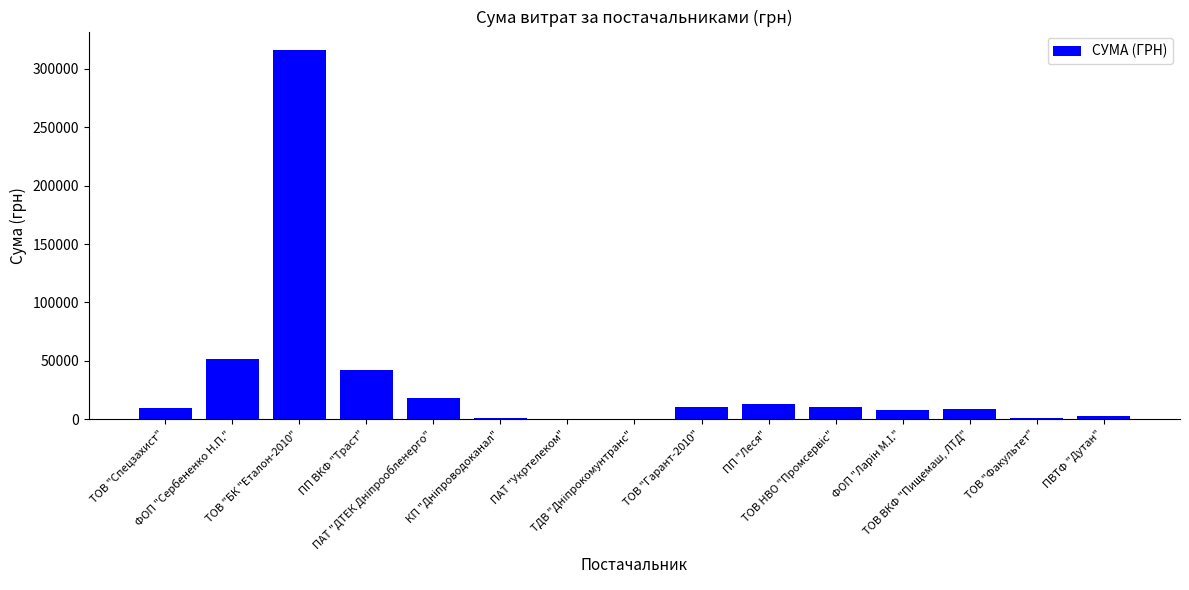

What is the greatest value displayed?

316240.3